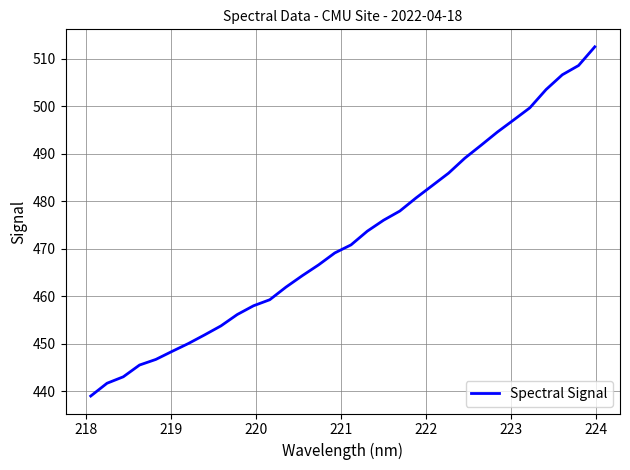

What is the smallest value displayed?

439.0